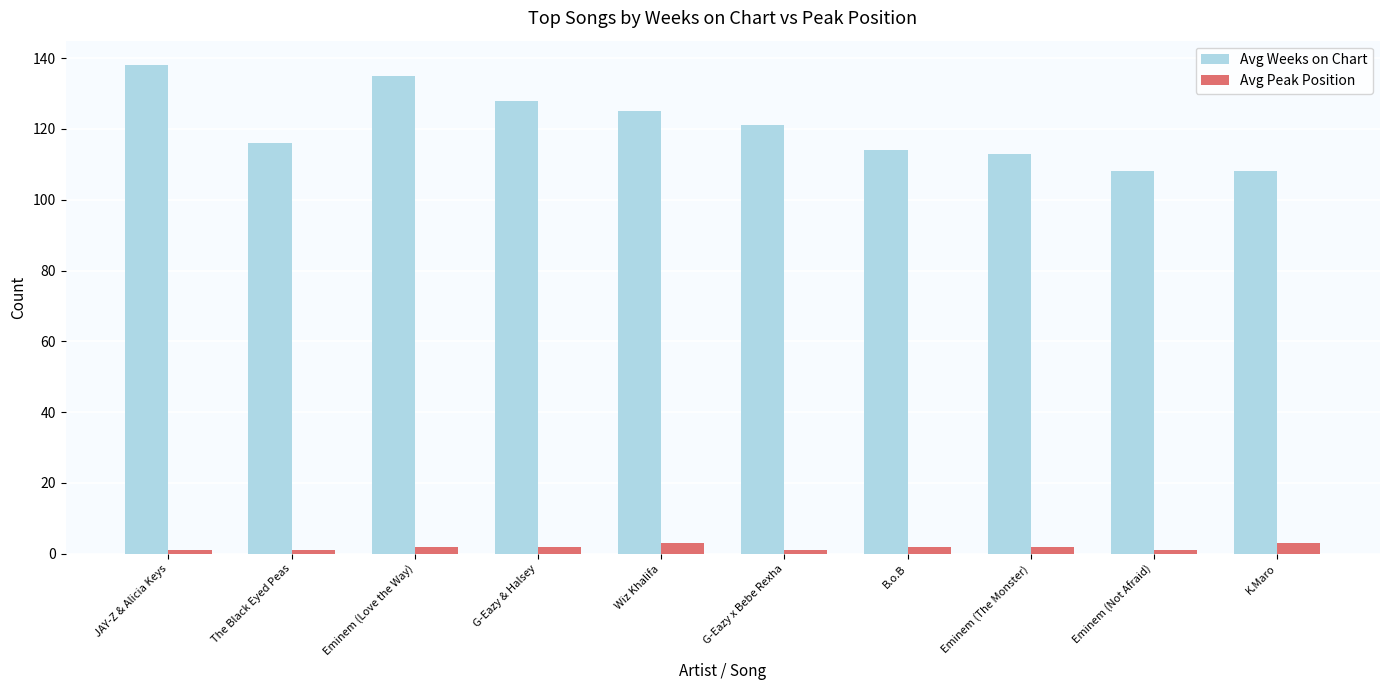

Which series has the largest total across all categories?

Avg Weeks on Chart